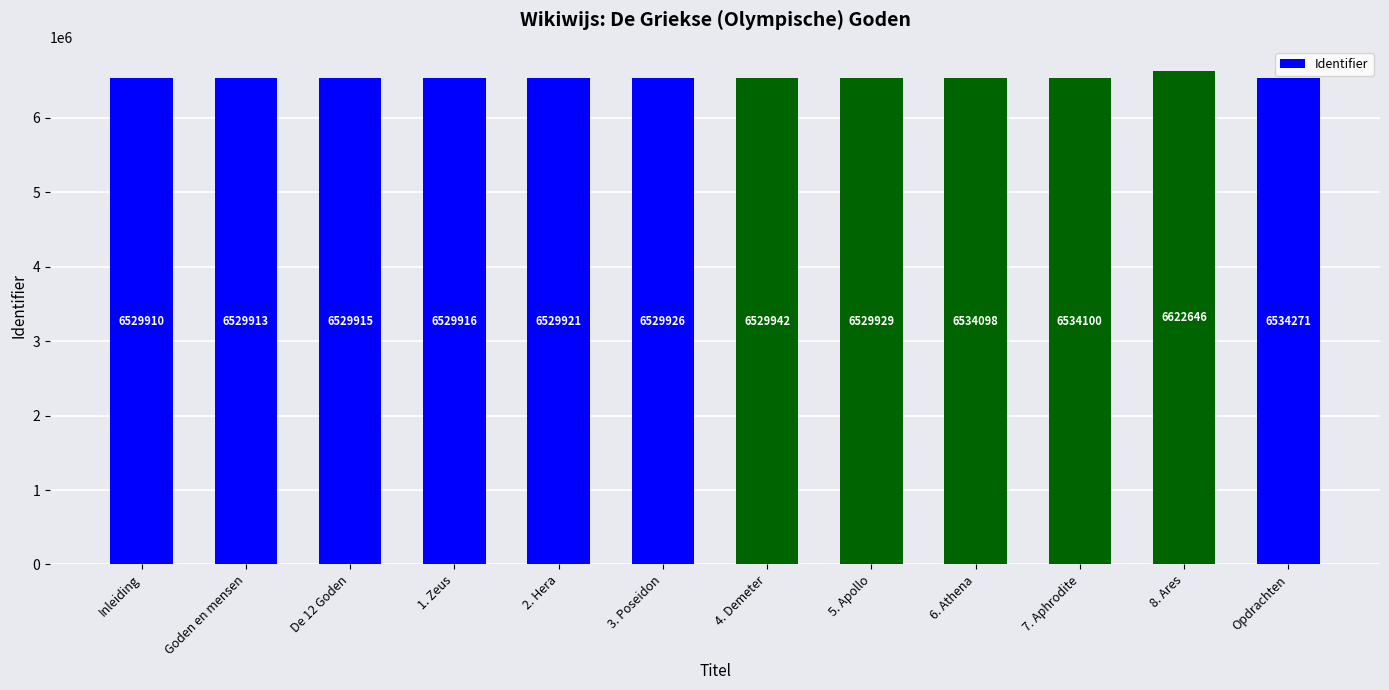

Reading left to right, list all the values displayed in this chart.

Inleiding=6529910	Goden en mensen=6529913	De 12 Goden=6529915	1. Zeus=6529916	2. Hera=6529921	3. Poseidon=6529926	4. Demeter=6529942	5. Apollo=6529929	6. Athena=6534098	7. Aphrodite=6534100	8. Ares=6622646	Opdrachten=6534271